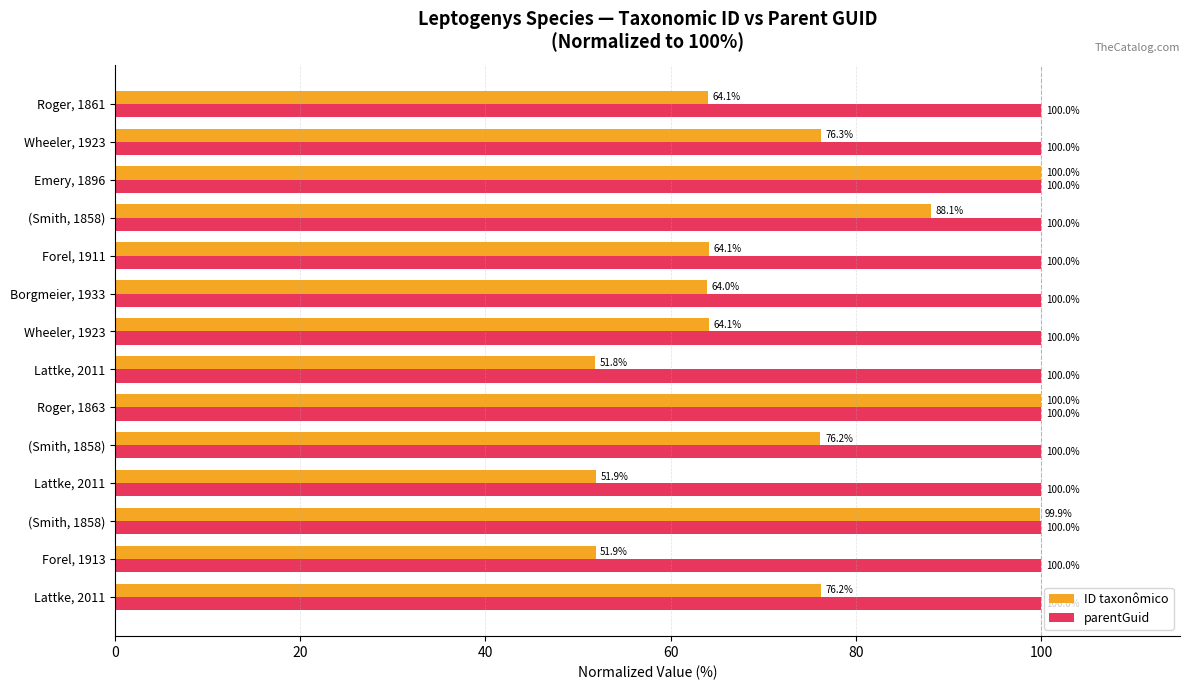

How many data points does each series have?

14